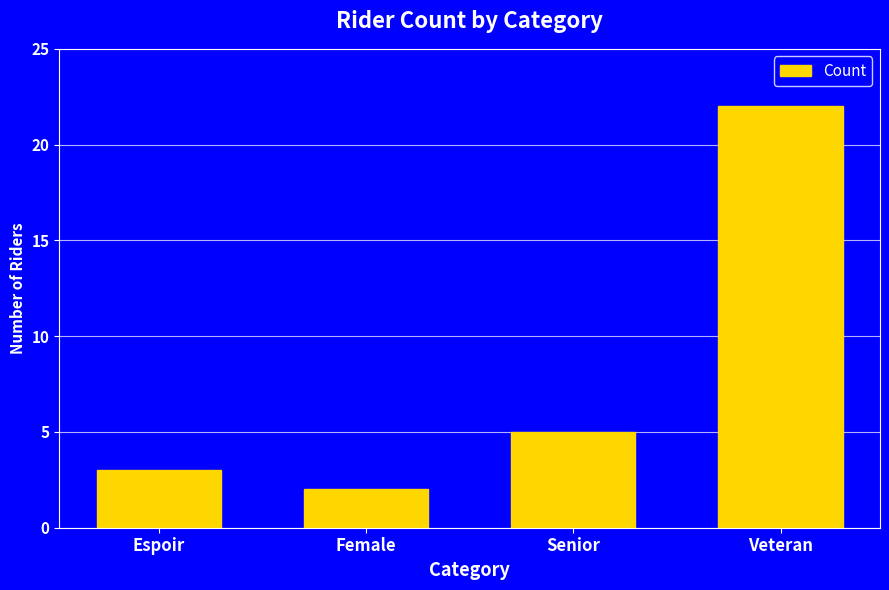

Does the chart contain any negative values?

No